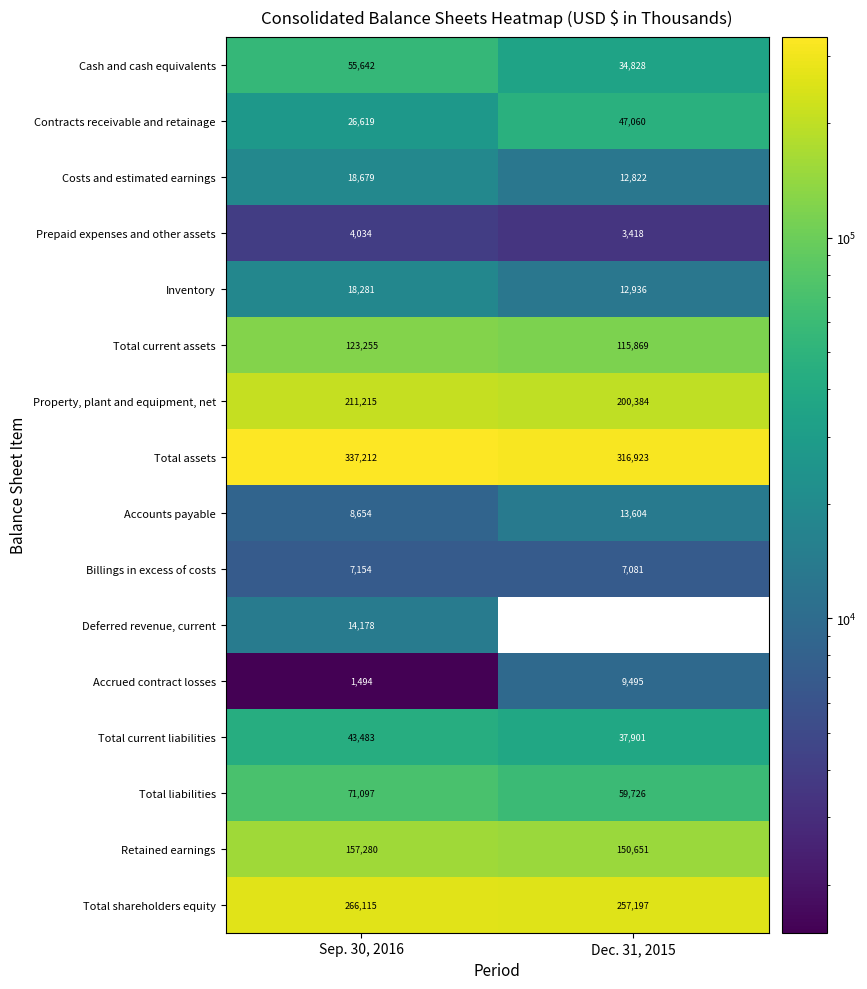

The Inventory series shows 7390 at Sep. 30, 2016. True or false?

False